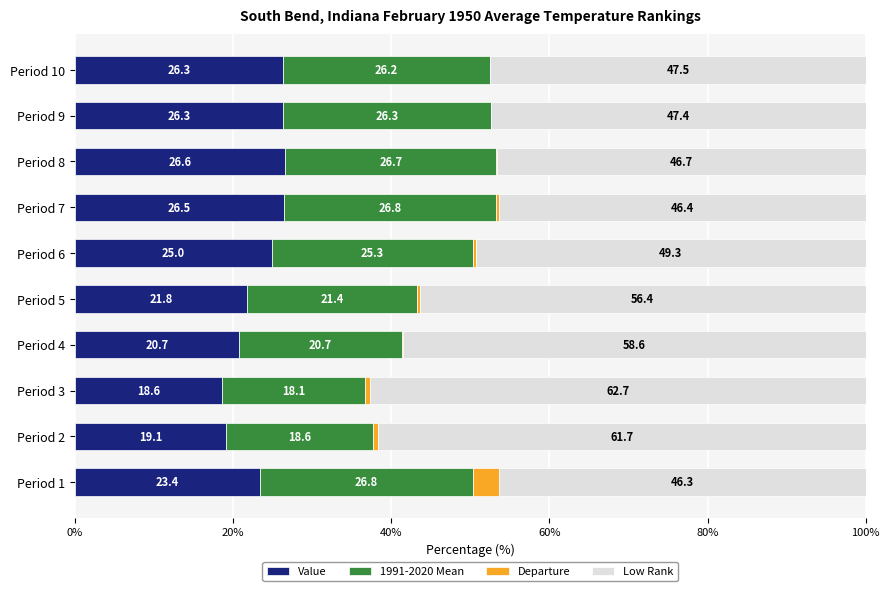

What is the maximum value for Value?

26.6